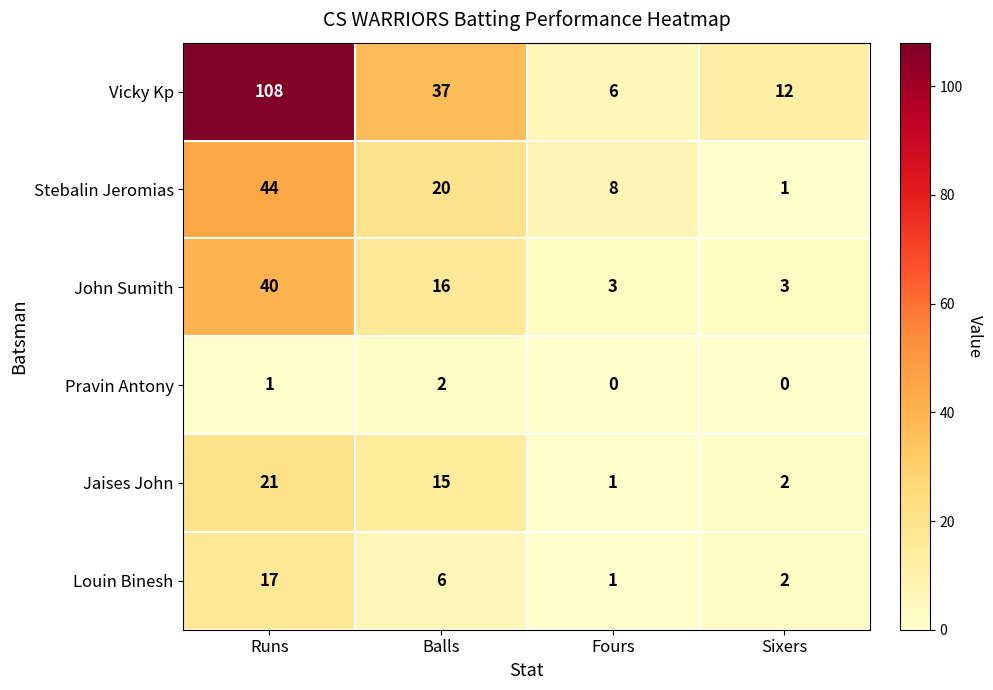

List the series in order of their peak value, highest first.

Vicky Kp, Stebalin Jeromias, John Sumith, Jaises John, Louin Binesh, Pravin Antony